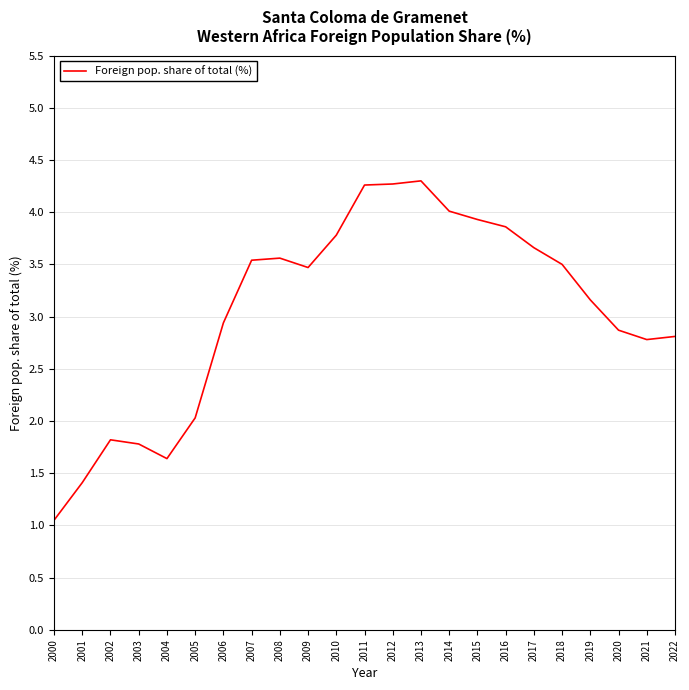

True or false: the data shows 2.8 at 2021.

True